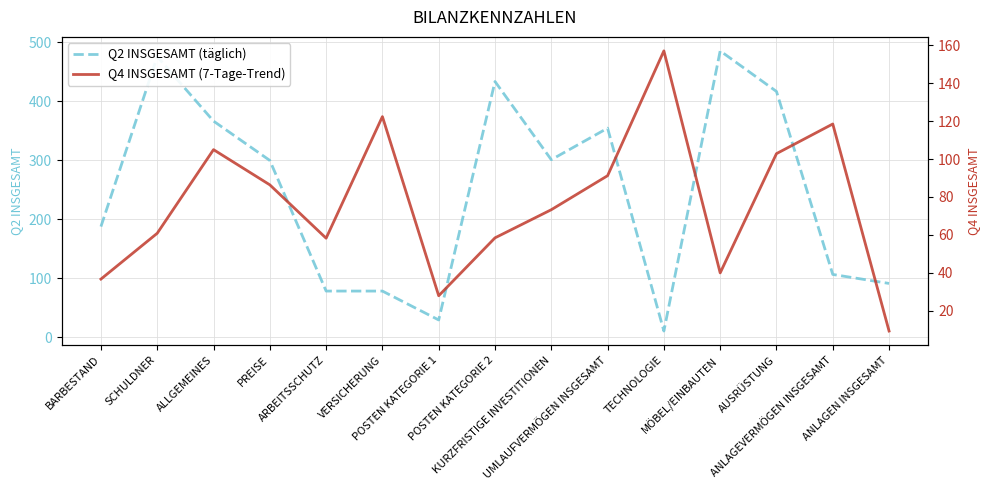

True or false: Q2 INSGESAMT (täglich) and Q4 INSGESAMT (7-Tage-Trend) cross at least once.

True